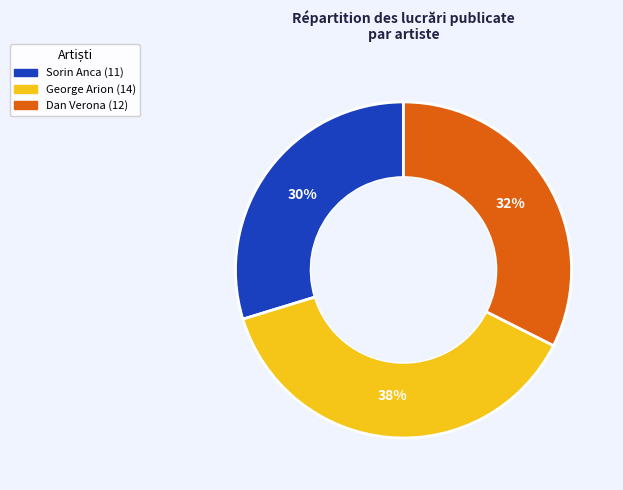

To the nearest percent, what is the combined percentage of Dan Verona and Sorin Anca?

62%